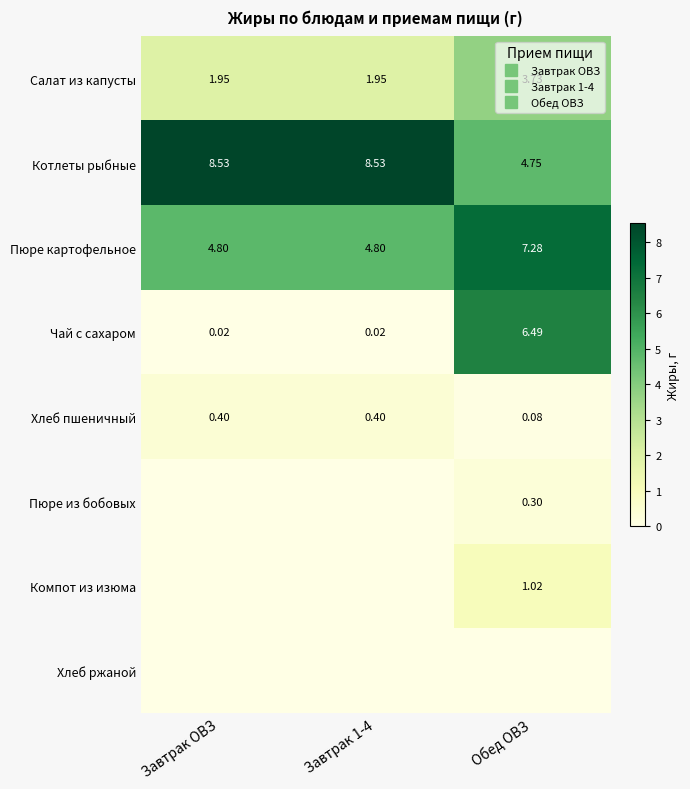

Which category has the highest value across all series?

Завтрак ОВЗ